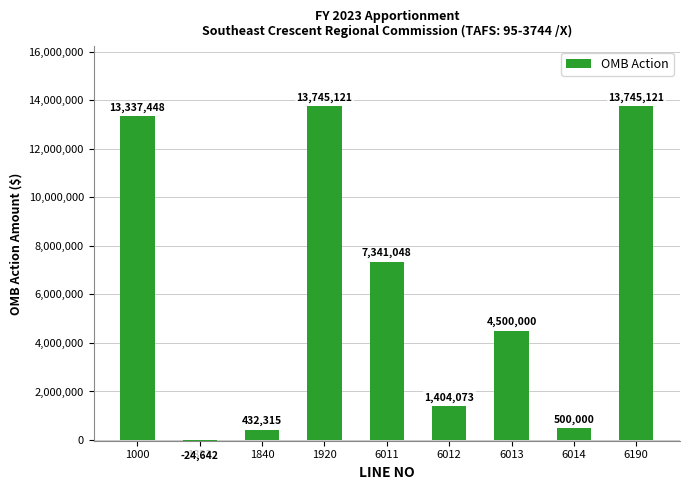

Read the value at 1000, to the nearest 100.

13337400